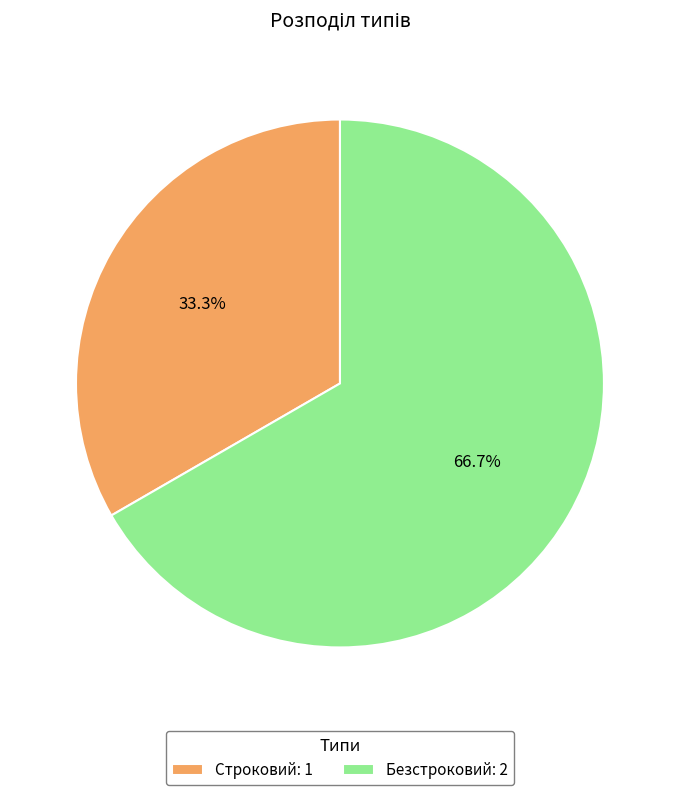

To the nearest percent, what is the difference between the Безстроковий and Строковий slice percentages?

33%